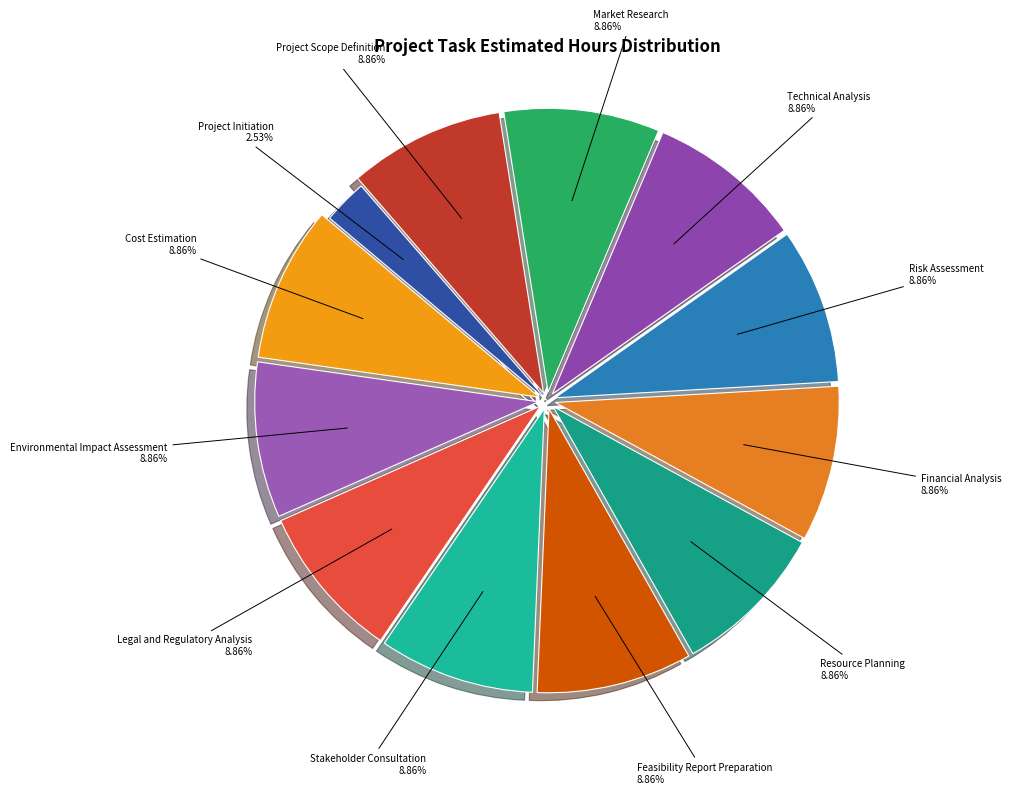

To the nearest percent, what is the difference between the largest and smallest slice percentages?

6%